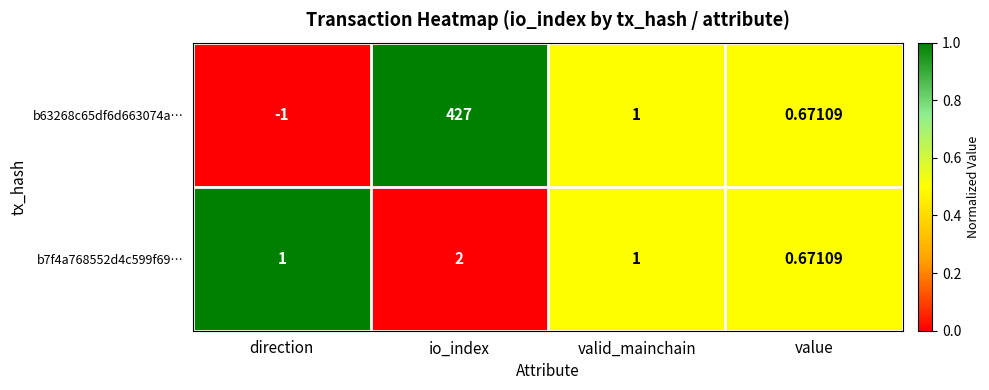

Is the value of b7f4a768552d4c599f69… at valid_mainchain greater than the value of b63268c65df6d663074a… at io_index?

No